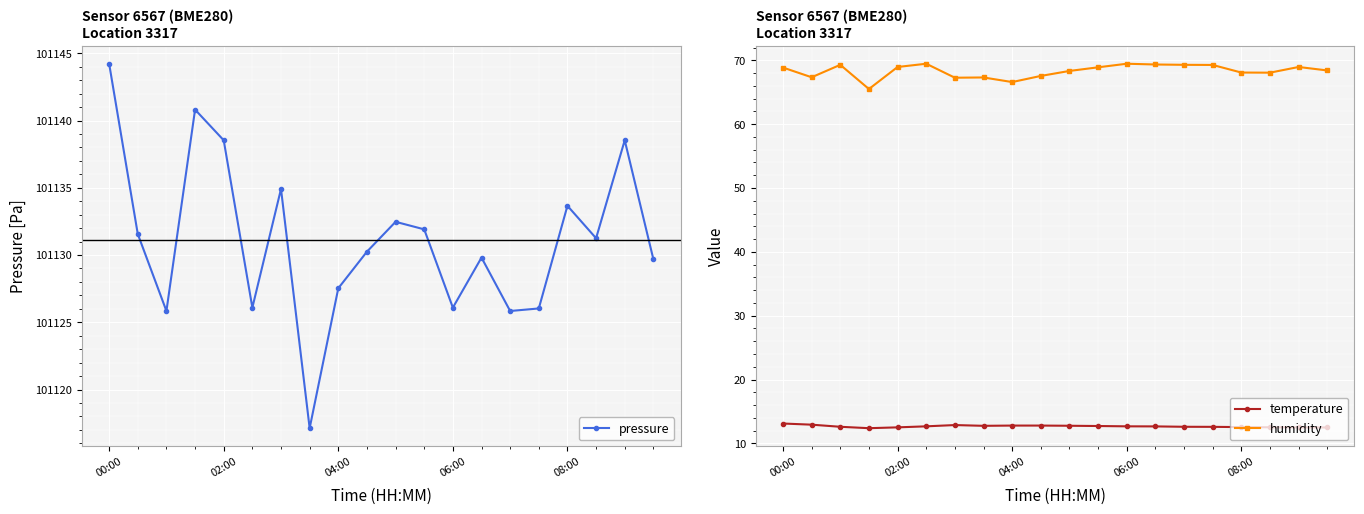

How many lines are shown in the chart?

3